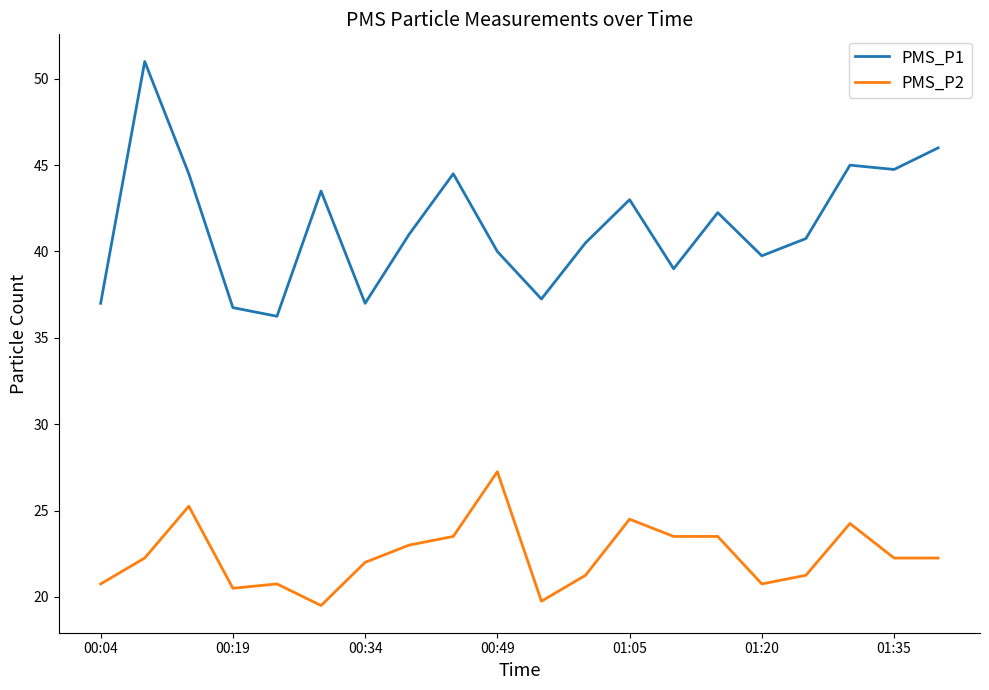

Which series has the largest total across all categories?

PMS_P1